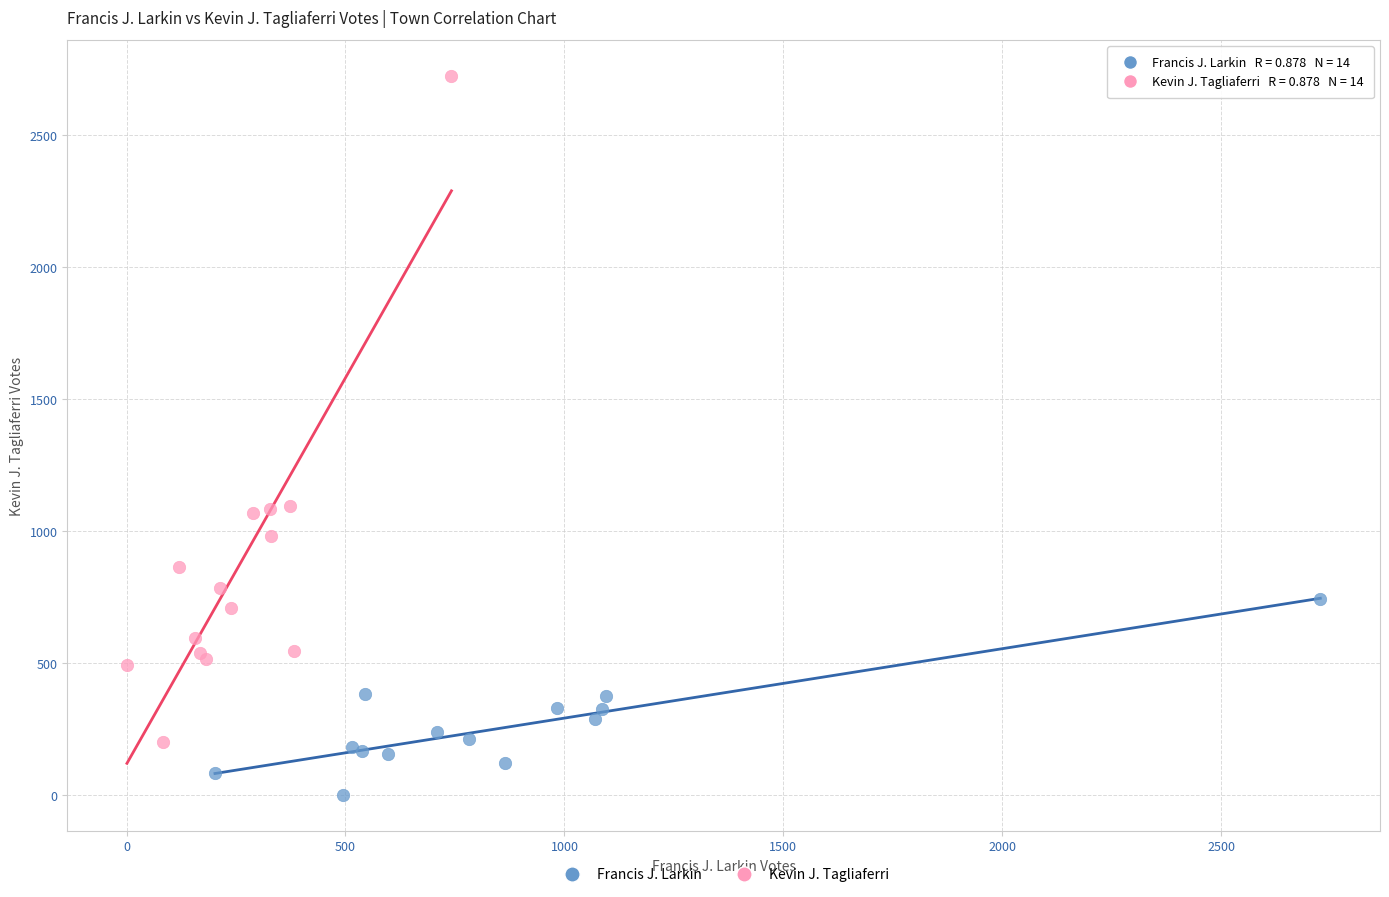

Which series reaches the minimum Y coordinate?

Francis J. Larkin